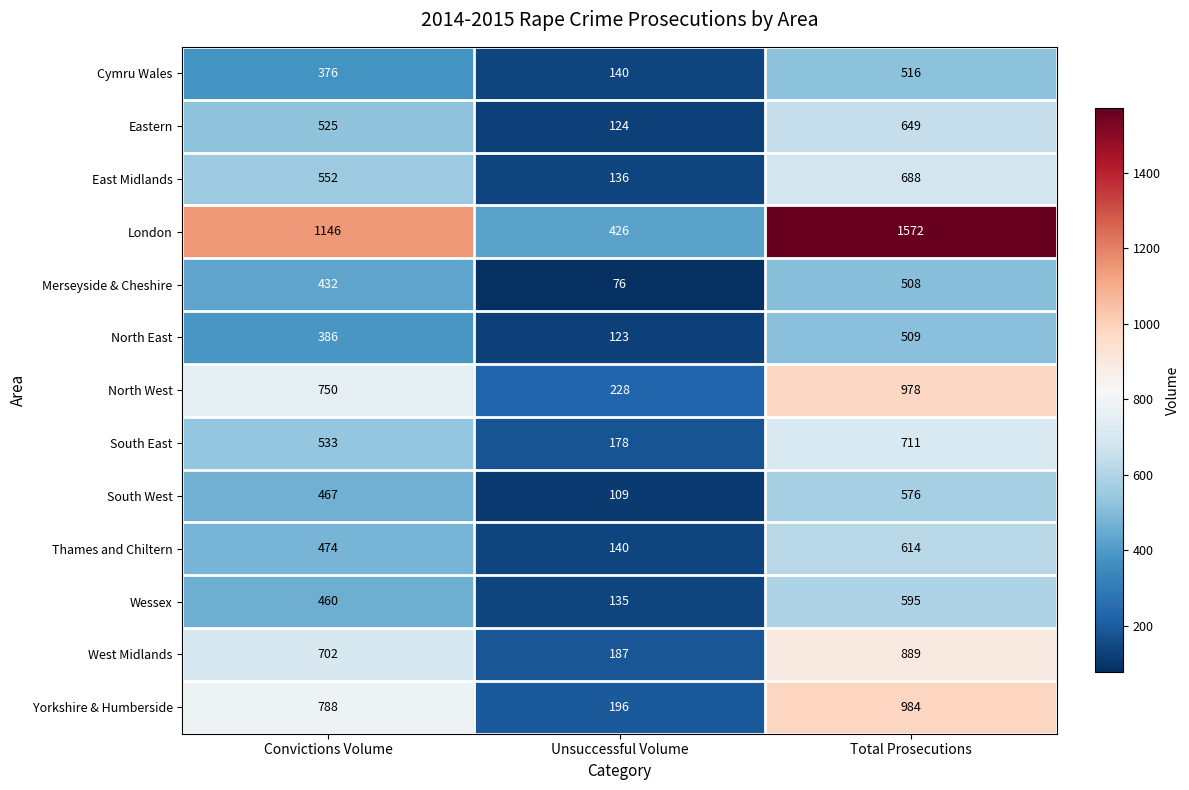

At how many categories does at least one series exceed 321?

3